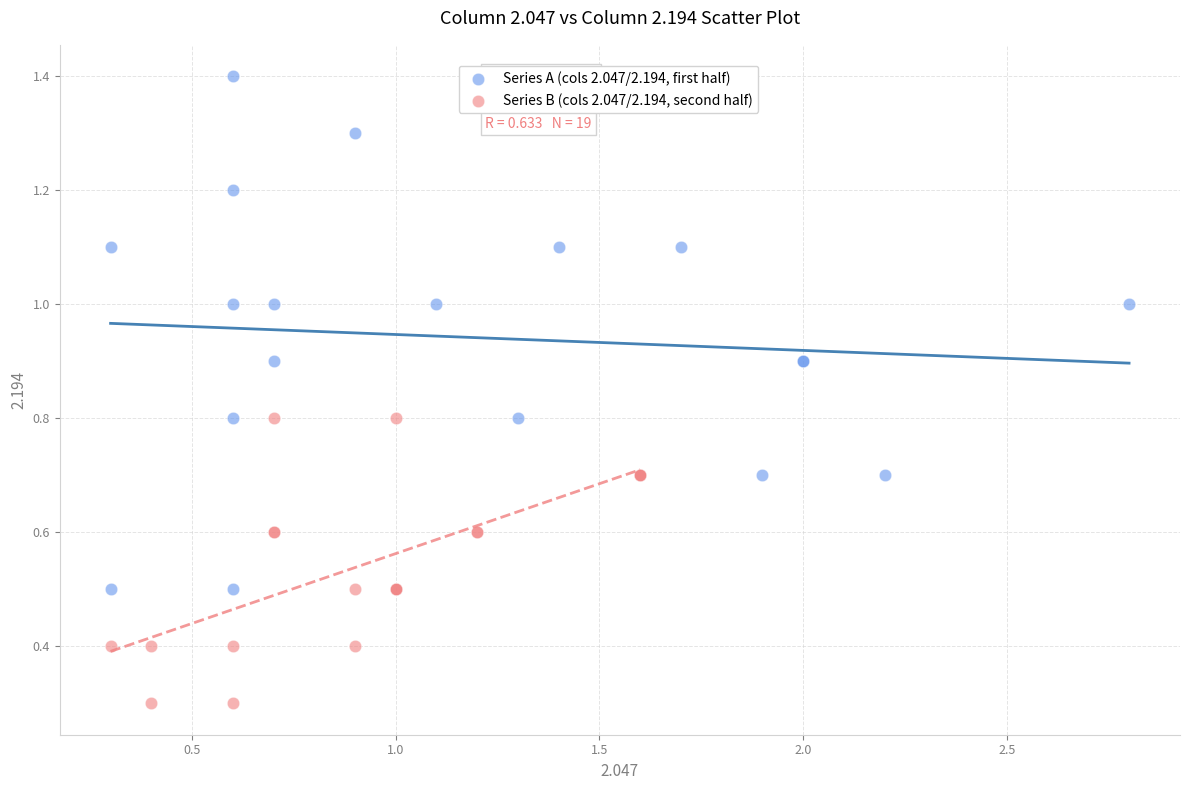

Which series reaches the maximum Y coordinate?

Series A (cols 2.047/2.194, first half)